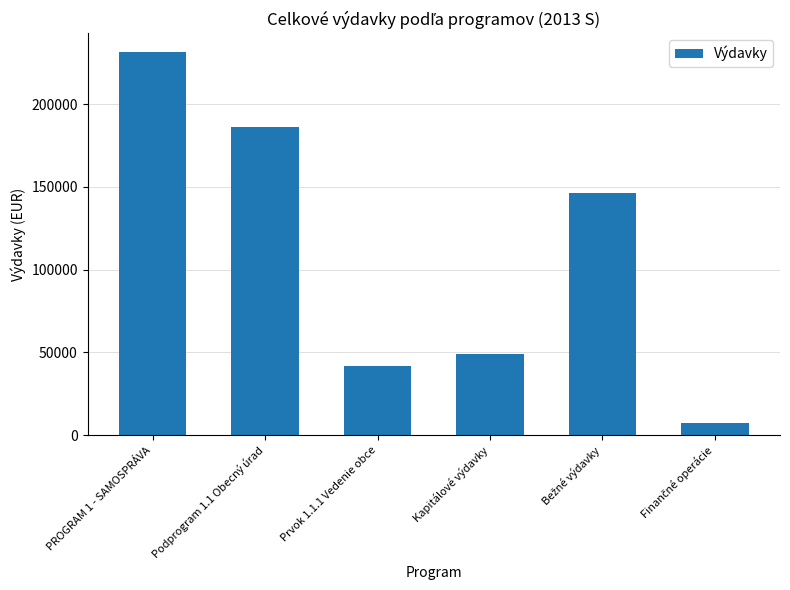

What is the average value?

110204.6